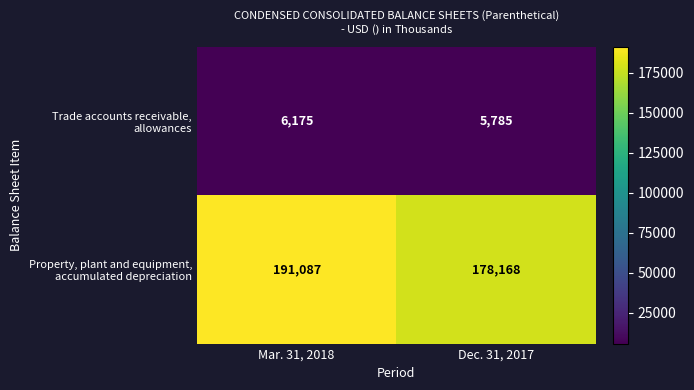

What is the spread (max minus min) of values at Mar. 31, 2018?

184912